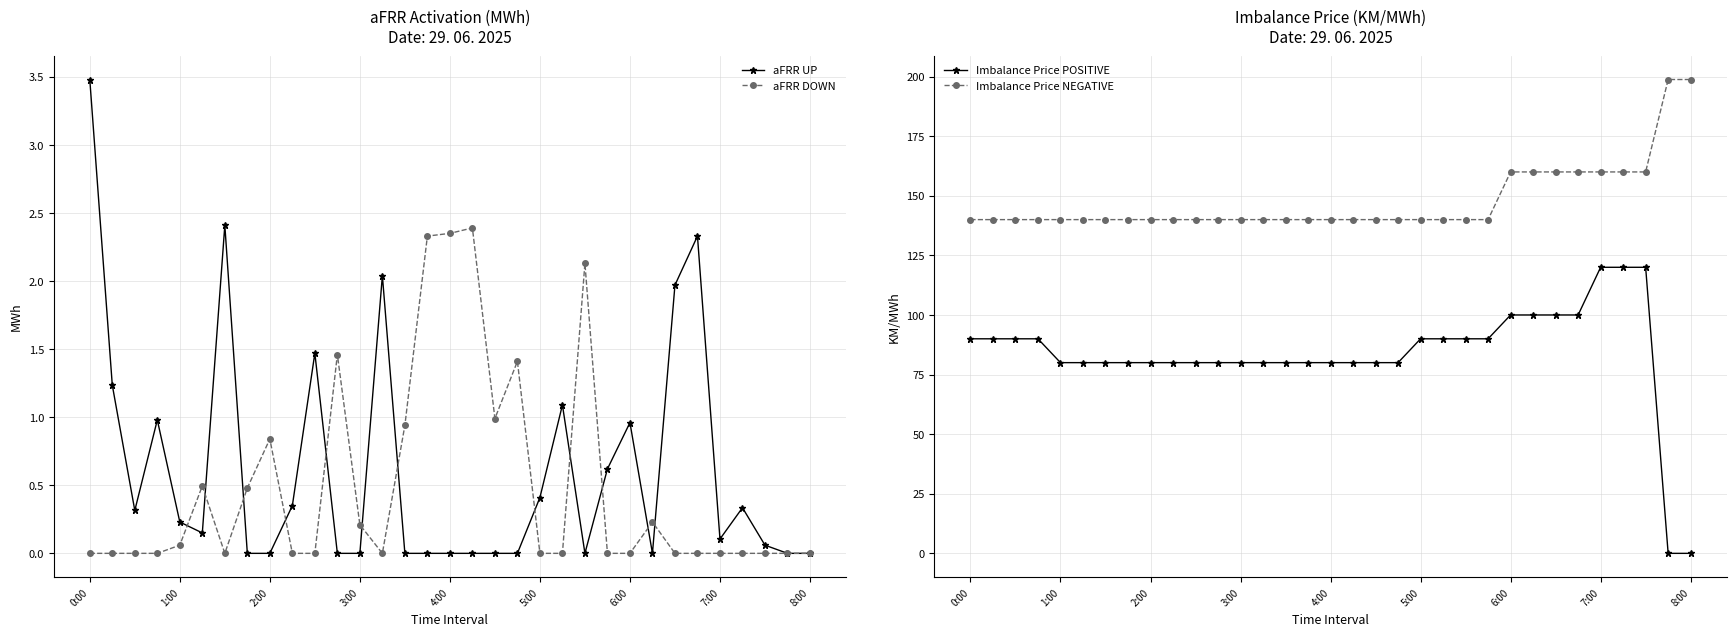

Is the value of aFRR UP at 26 greater than the value of Imbalance Price POSITIVE at 0:00?

No